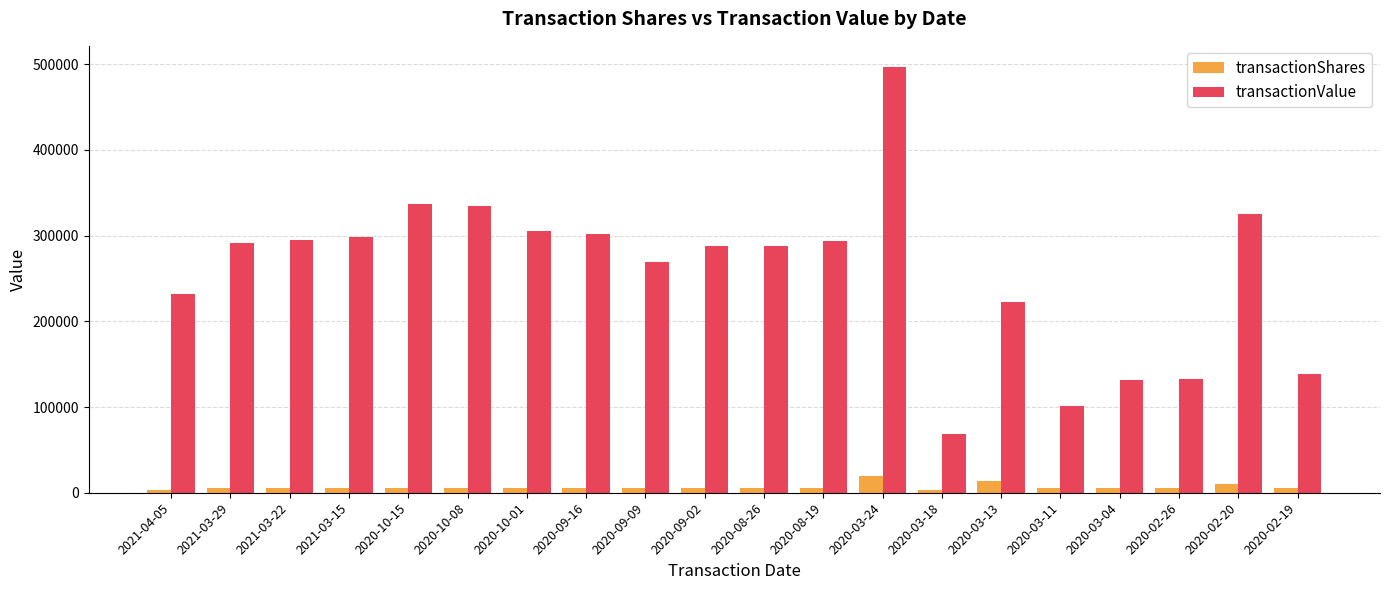

List the series in order of their peak value, highest first.

transactionValue, transactionShares